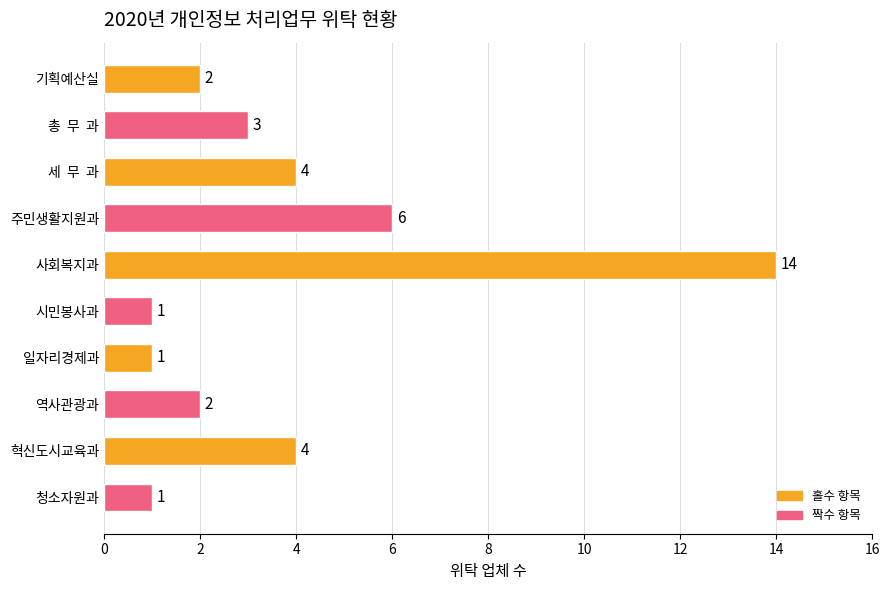

What is the ratio of the value at 사회복지과 to the value at 청소자원과?

14.0